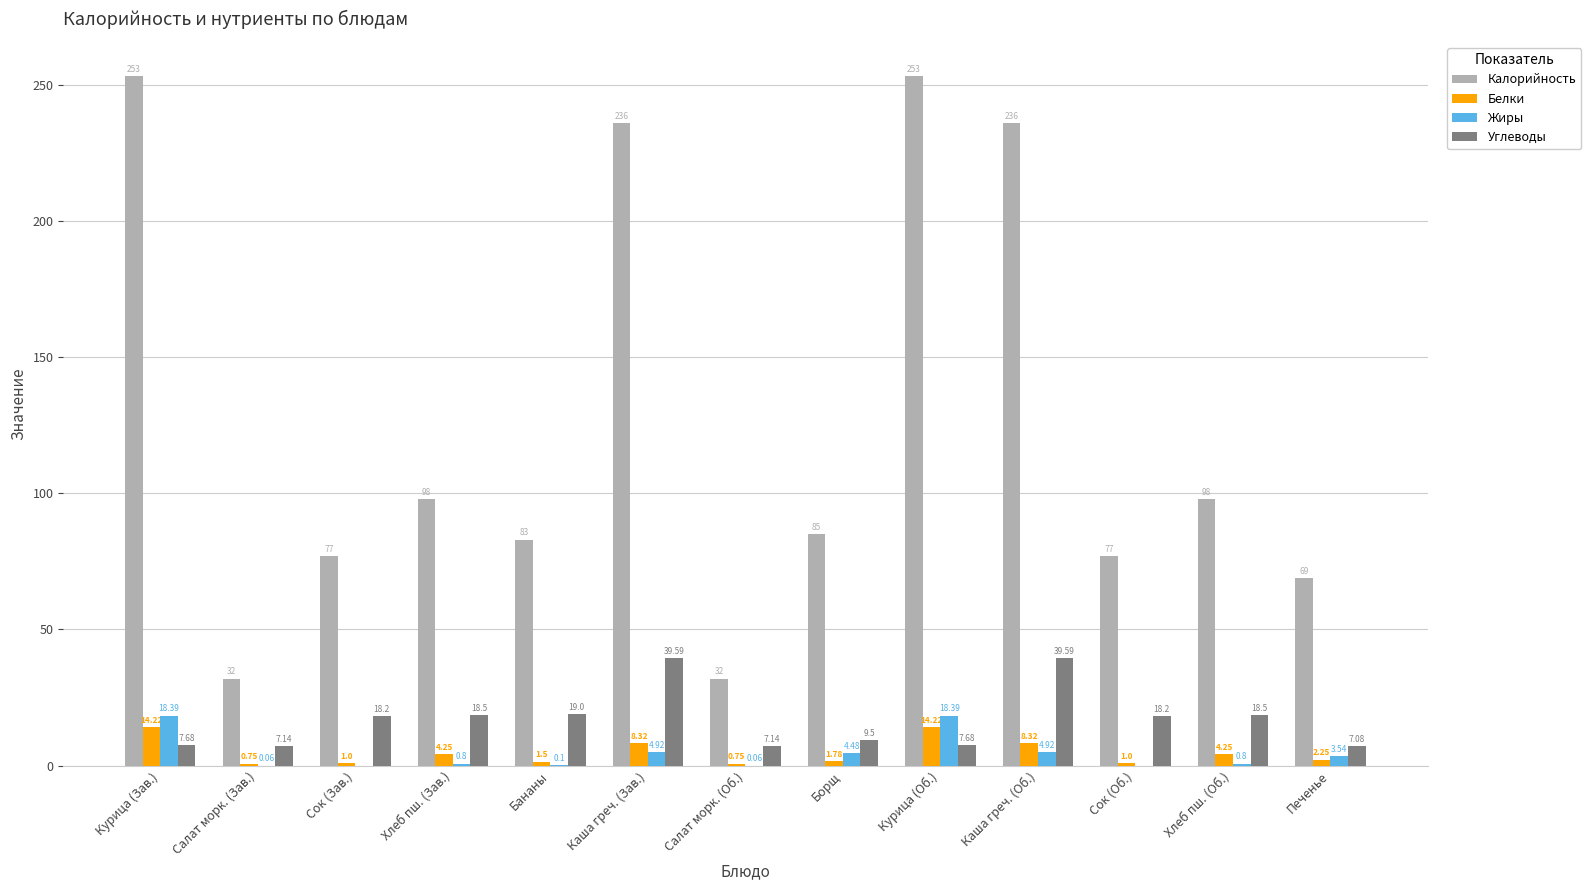

What is the total value across all series at Курица (Об.)?

293.3